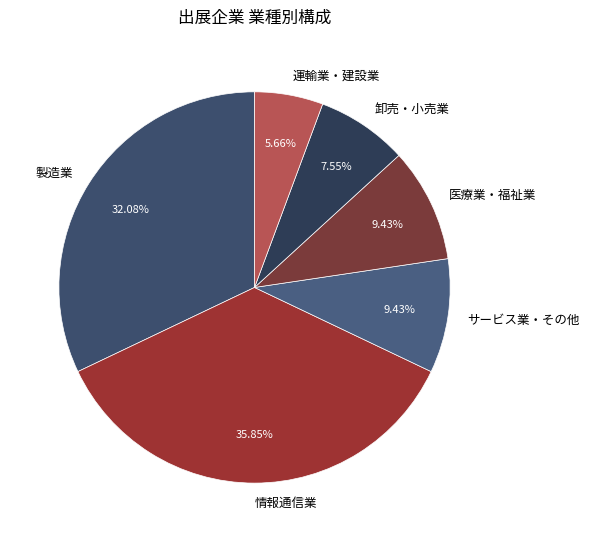

How many segments does this pie chart have?

6